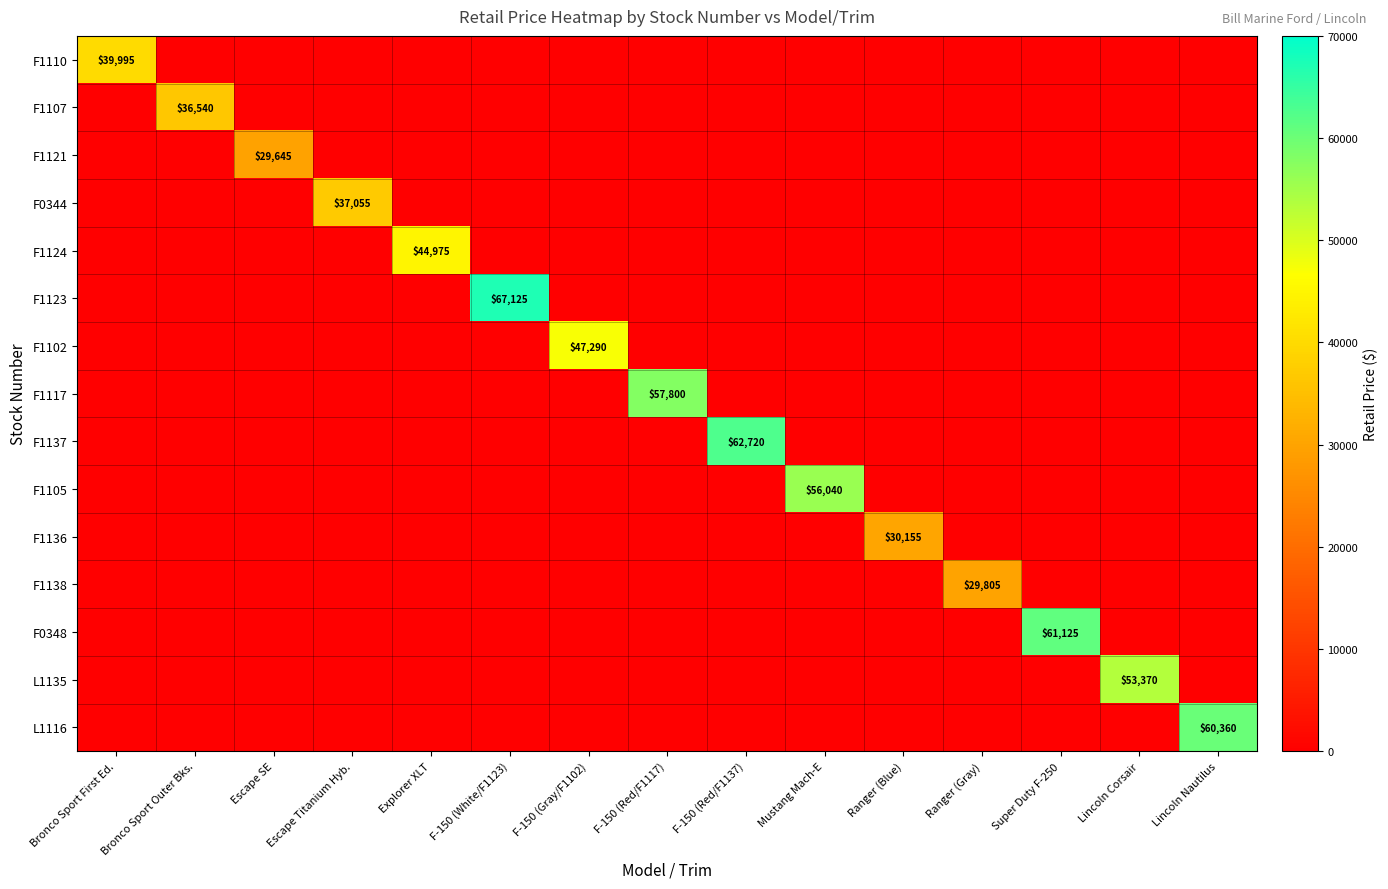

At which label is F1124 closest to 22487?

Bronco Sport First Ed.